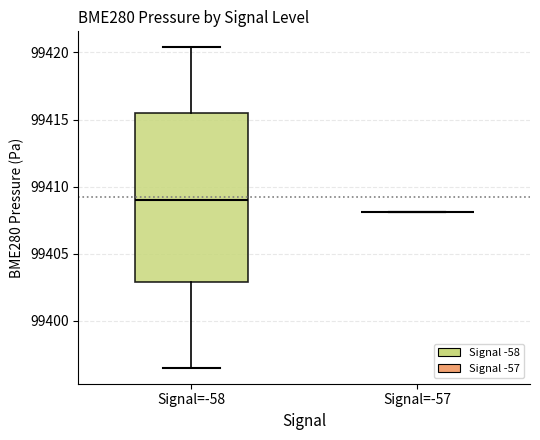

Reading left to right, read every box against the y-axis: the position of its median line, the range the box covers, and the ends of its whiskers. The values are not printed on the chart, so give them approximately, as read against the axis.

Signal=-58: median 99409.0, box 99403.0 to 99415.5, whiskers 99396.5 to 99420.5
Signal=-57: box collapsed to a line at 99408.0, whiskers 99408.0 to 99408.0